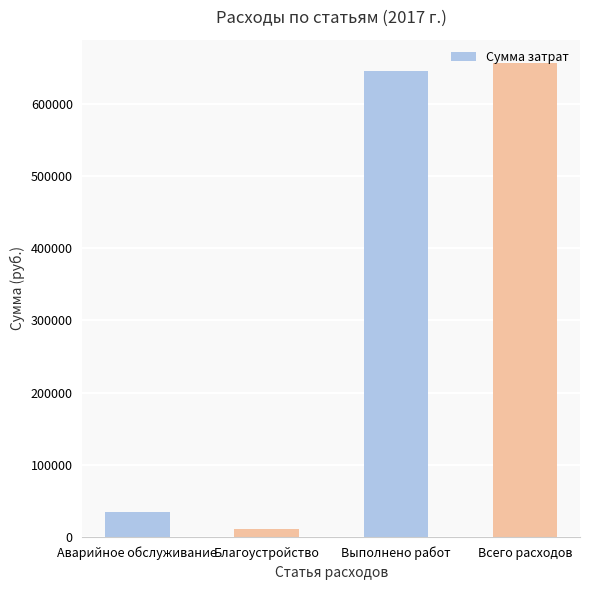

The chart shows a value of 1075943.5 at Выполнено работ. True or false?

False